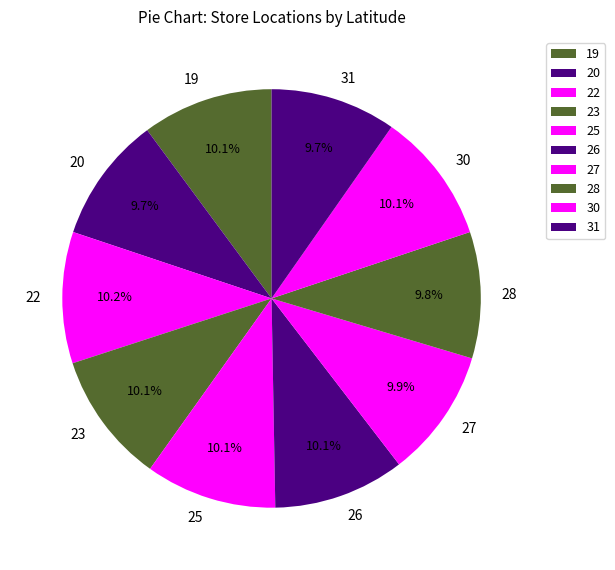

Does 28 represent more than half of the total?

No